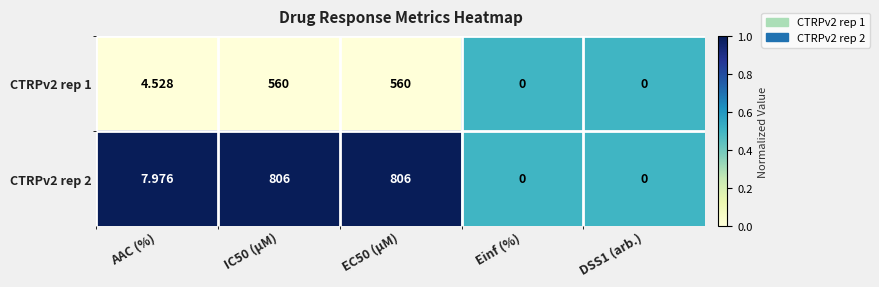

Where is CTRPv2 rep 1 nearest to the value 280?

AAC (%)